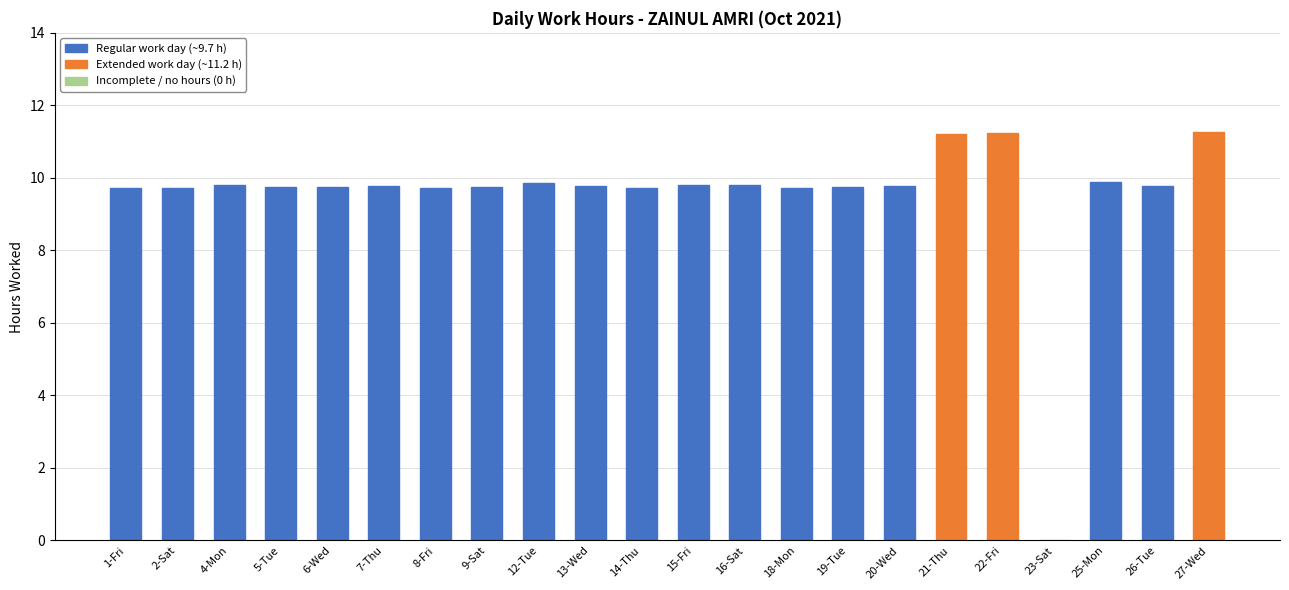

What is the sum of all values?

209.6